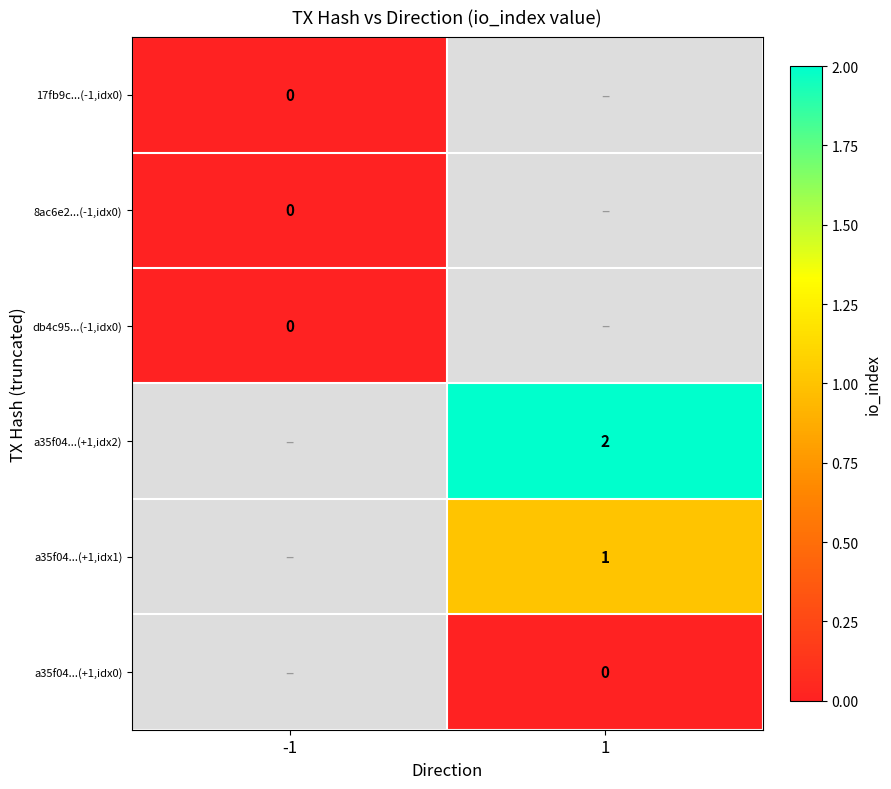

What is the greatest value displayed?

2.0